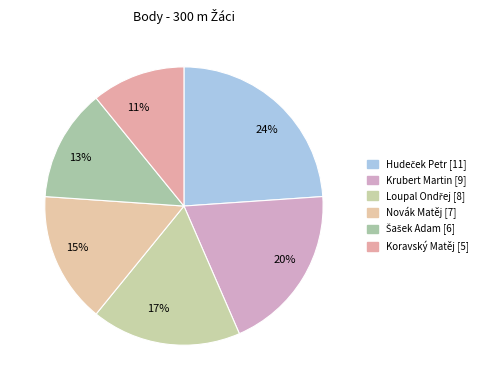

What is the ratio of the value at Loupal Ondřej to the value at Novák Matěj?

1.1